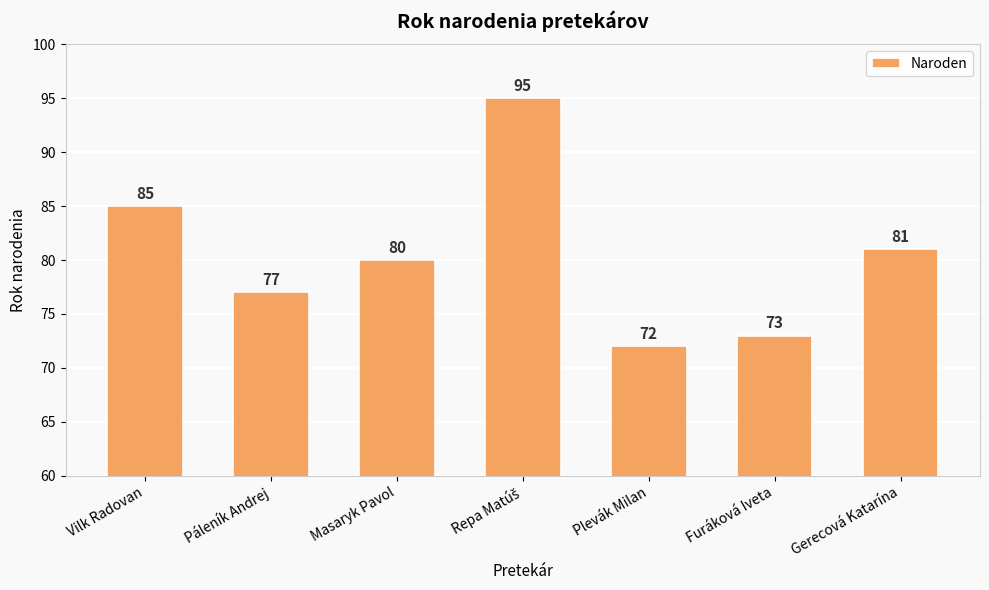

What is the average value?

80